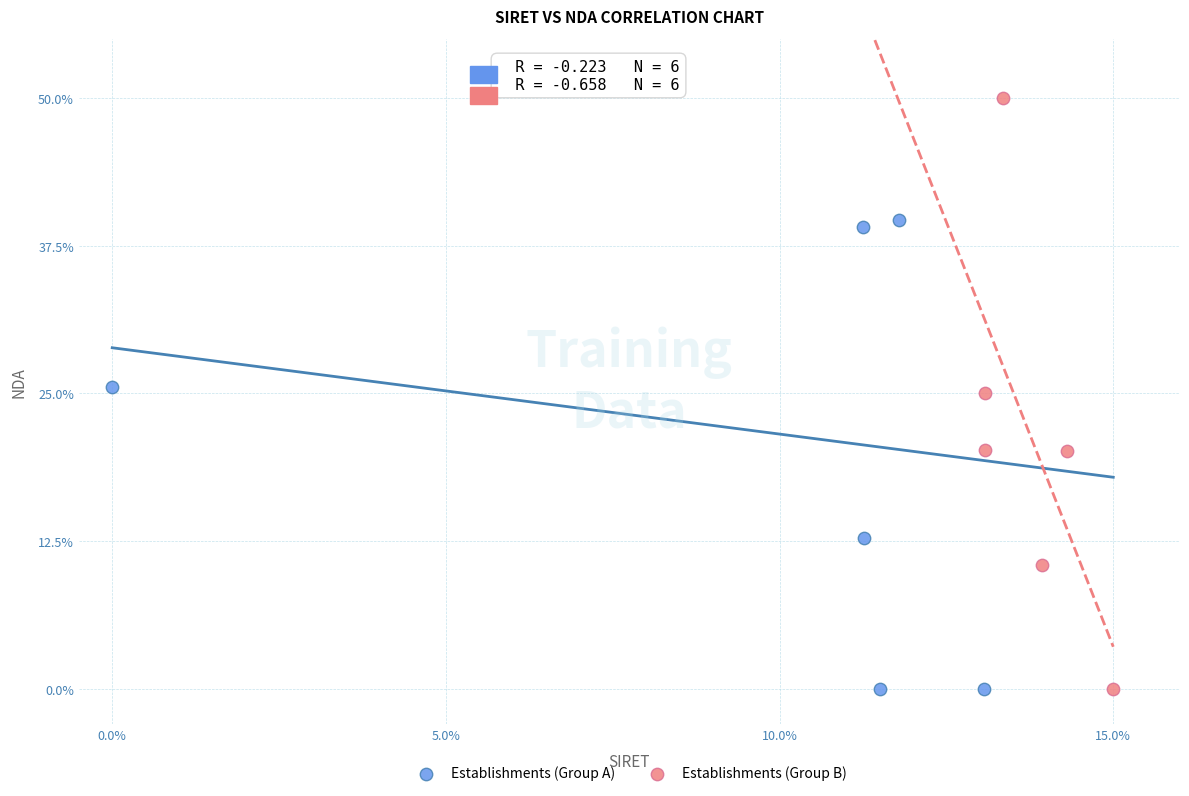

Which series has the widest spread of Y values?

Establishments (Group B)